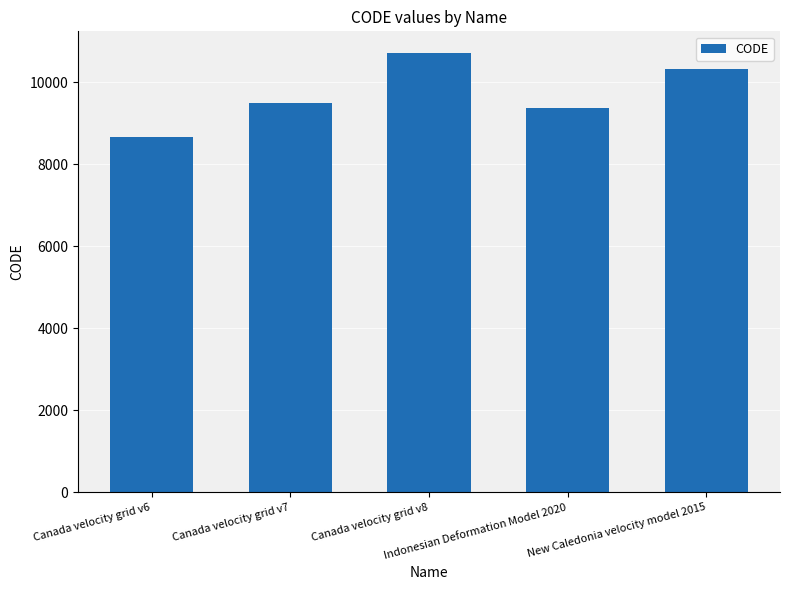

Which has a higher value, Indonesian Deformation Model 2020 or Canada velocity grid v6?

Indonesian Deformation Model 2020